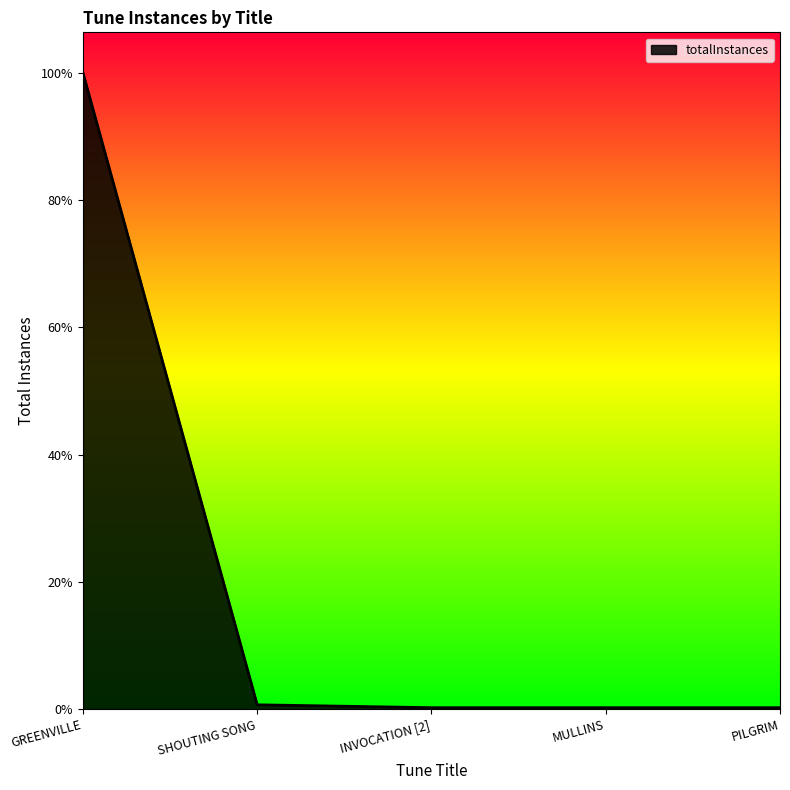

True or false: there are more than 1 points higher than both neighbors.

False